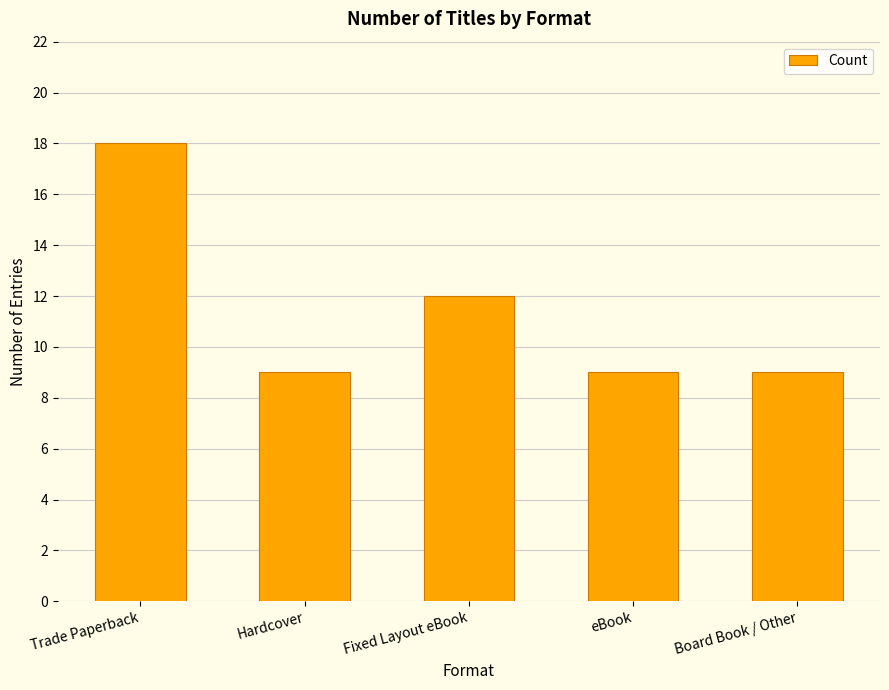

Does the chart contain stacked bars?

No